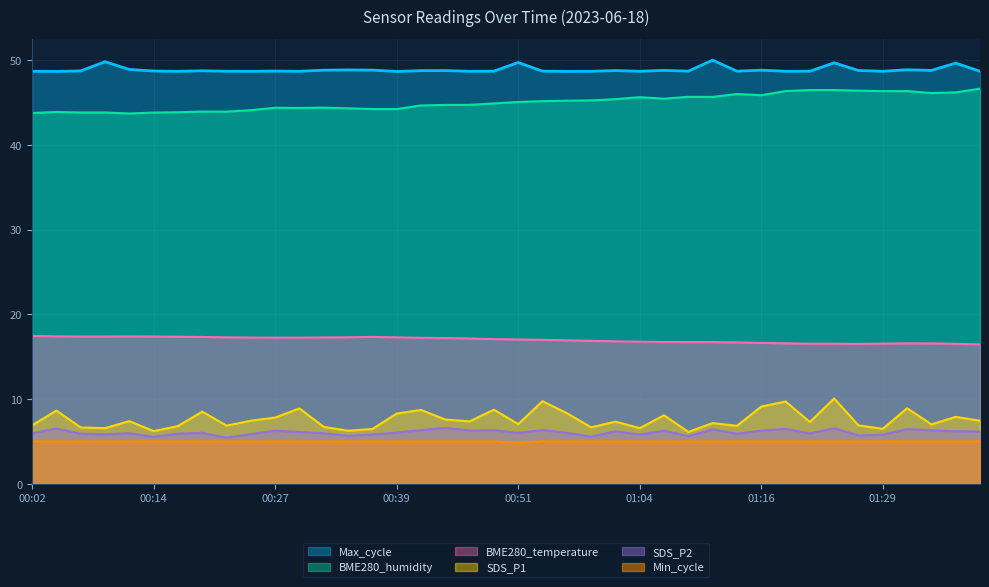

How many interior local peaks does the BME280_humidity series have?

8